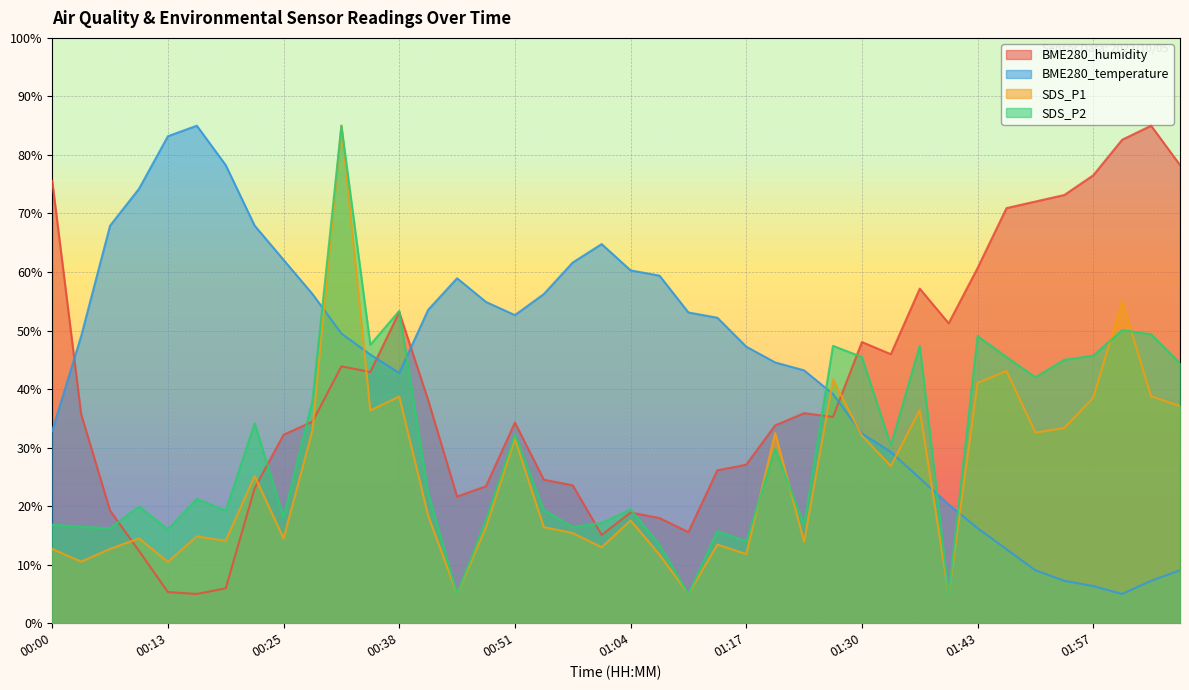

What is the difference between the BME280_humidity values at 01:17 and 02:06?

51.2